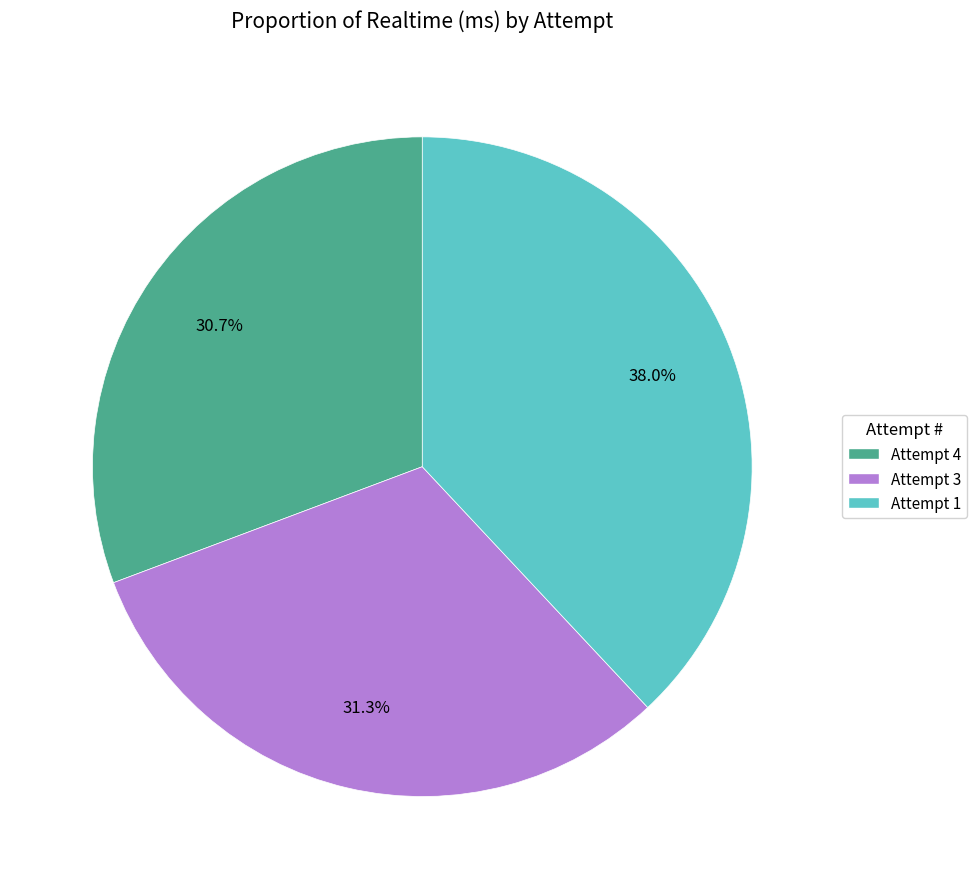

How many segments does this pie chart have?

3